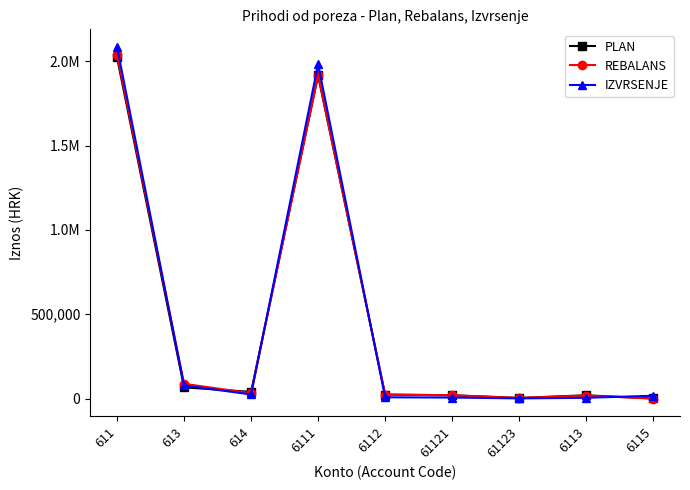

Reading left to right, extract all data points from this chart.

PLAN: 2021750.0	66750.0	40000.0	1915000.0	24000.0	20000.0	4000.0	20000.0	1000.0
REBALANS: 2039000.0	88000.0	32000.0	1919000.0	24000.0	20000.0	4000.0	18000.0	0.0
IZVRSENJE: 2084272.6	78415.9	24641.4	1981215.3	7954.1	6446.6	1507.5	4870.3	17059.0